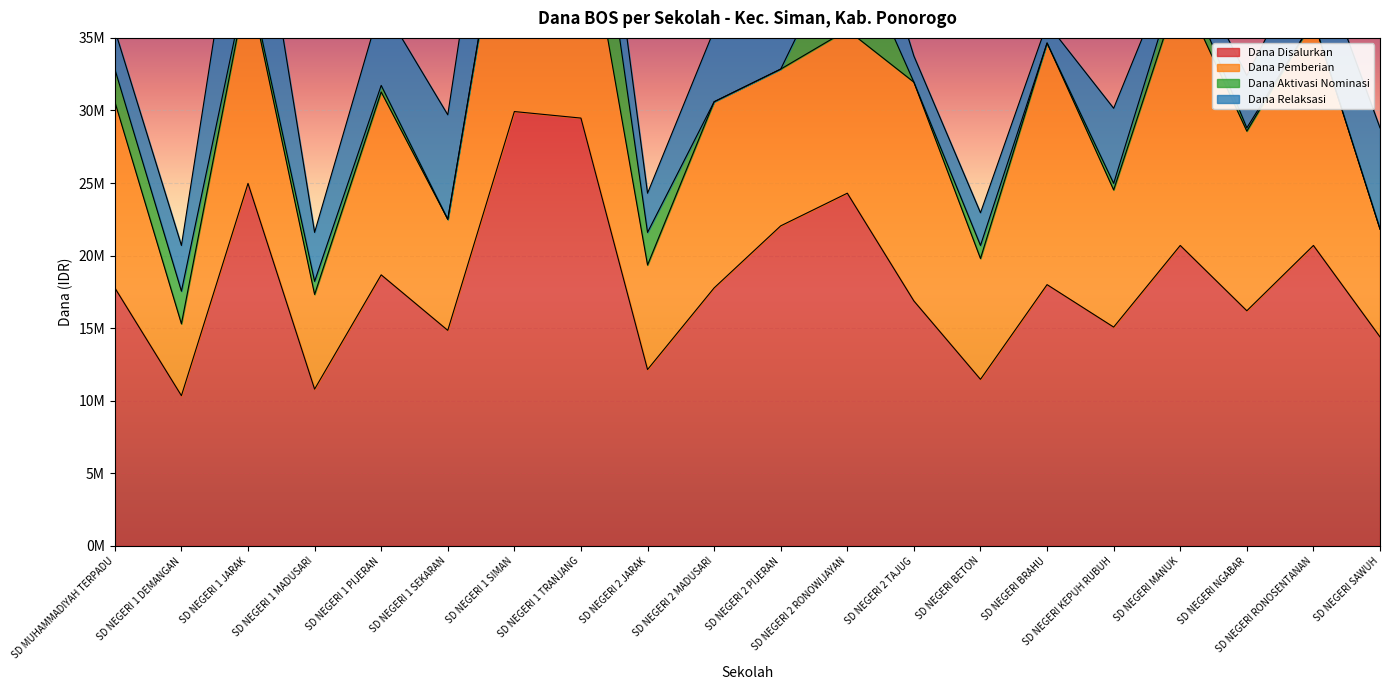

What is the difference between the maximum and minimum values in the Dana Pemberian series?

14625000